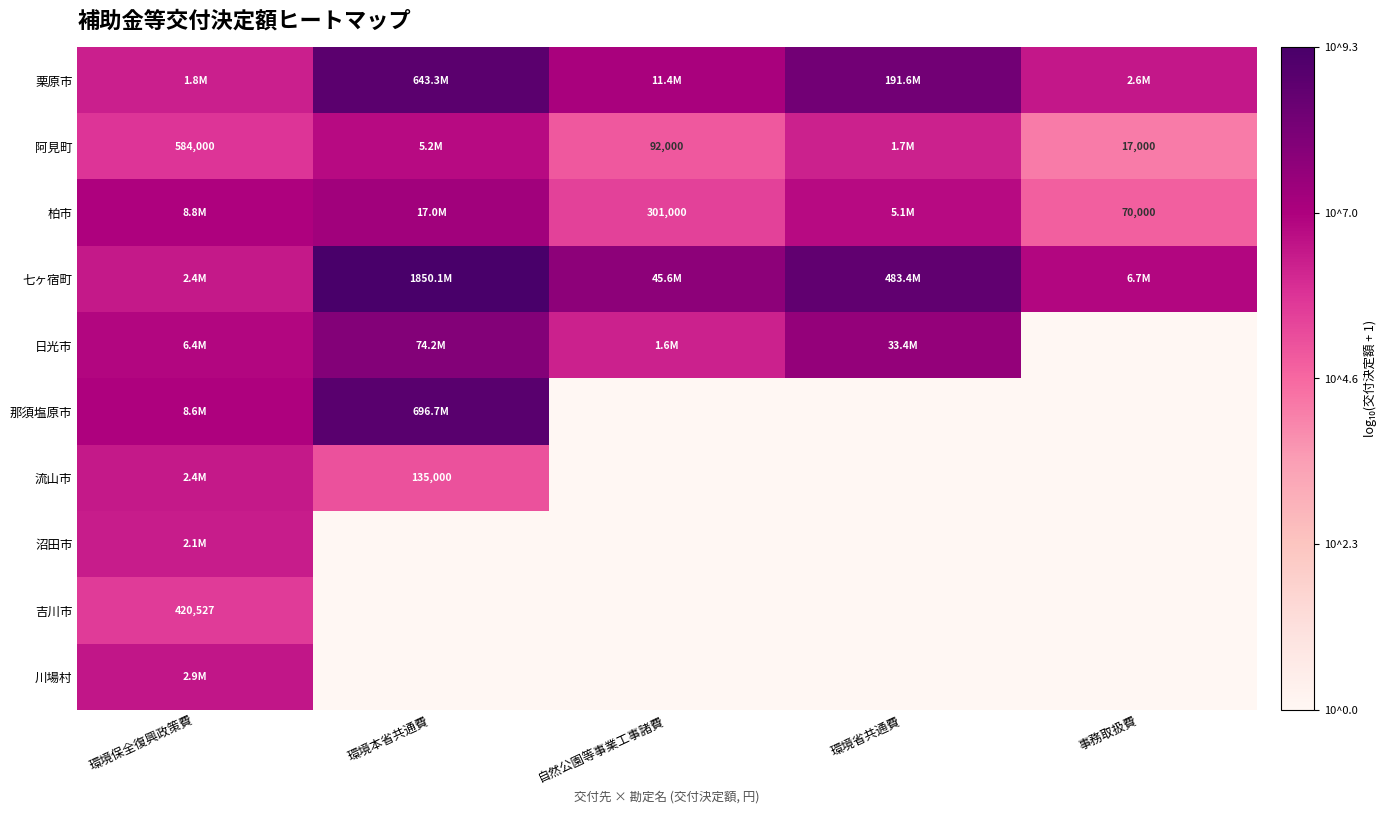

How many distinct data groups are displayed?

10